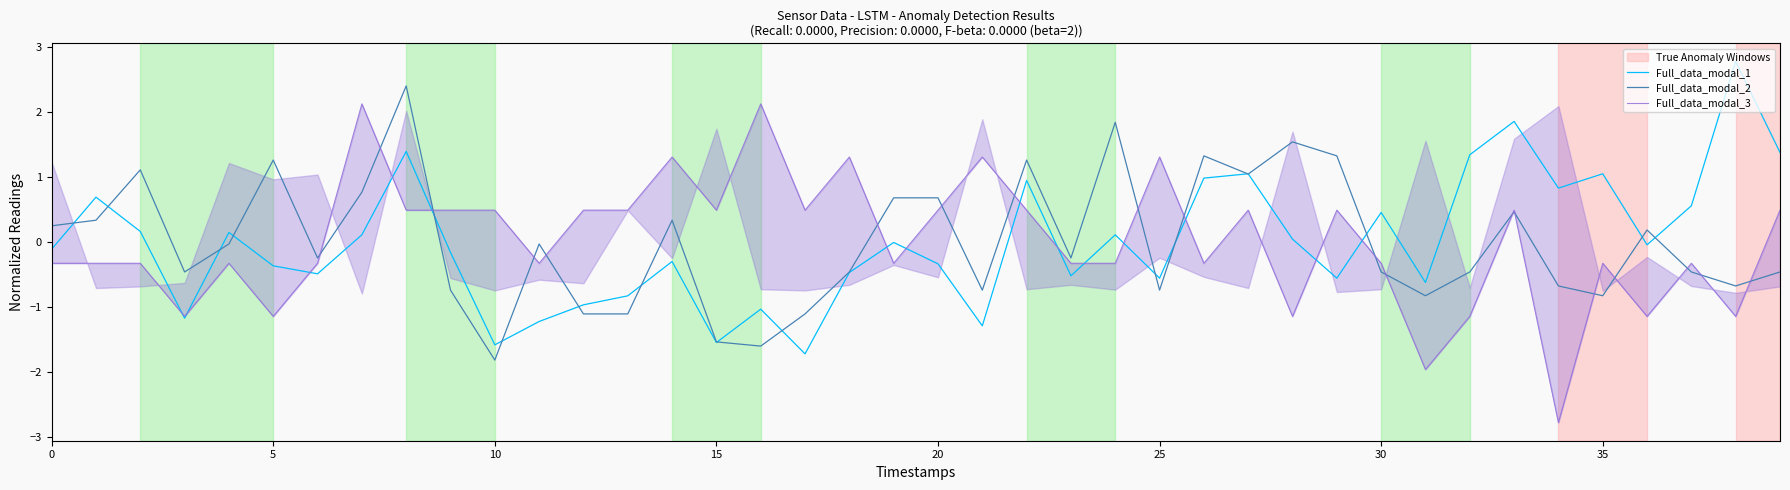

At which label is Full_data_modal_1 closest to 0?

19